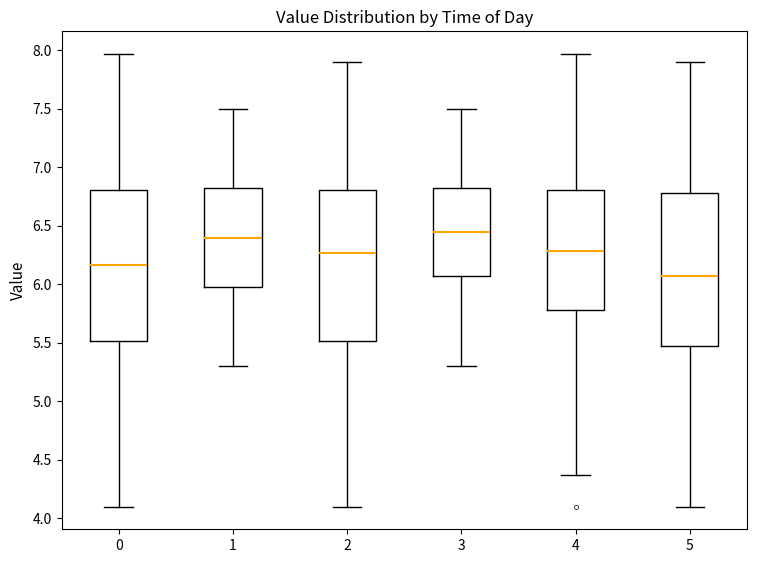

Reading left to right, transcribe this box plot: for each box, give where its median line is, the range the box spans, and where its two whiskers end, as read against the y-axis. The values are not printed on the chart, so give them approximately, as read against the axis.

0: median 6.15, box 5.50 to 6.80, whiskers 4.10 to 7.95
1: median 6.40, box 6.00 to 6.85, whiskers 5.30 to 7.50
2: median 6.25, box 5.50 to 6.80, whiskers 4.10 to 7.90
3: median 6.45, box 6.10 to 6.85, whiskers 5.30 to 7.50
4: median 6.30, box 5.80 to 6.80, whiskers 4.35 to 7.95
5: median 6.05, box 5.45 to 6.80, whiskers 4.10 to 7.90